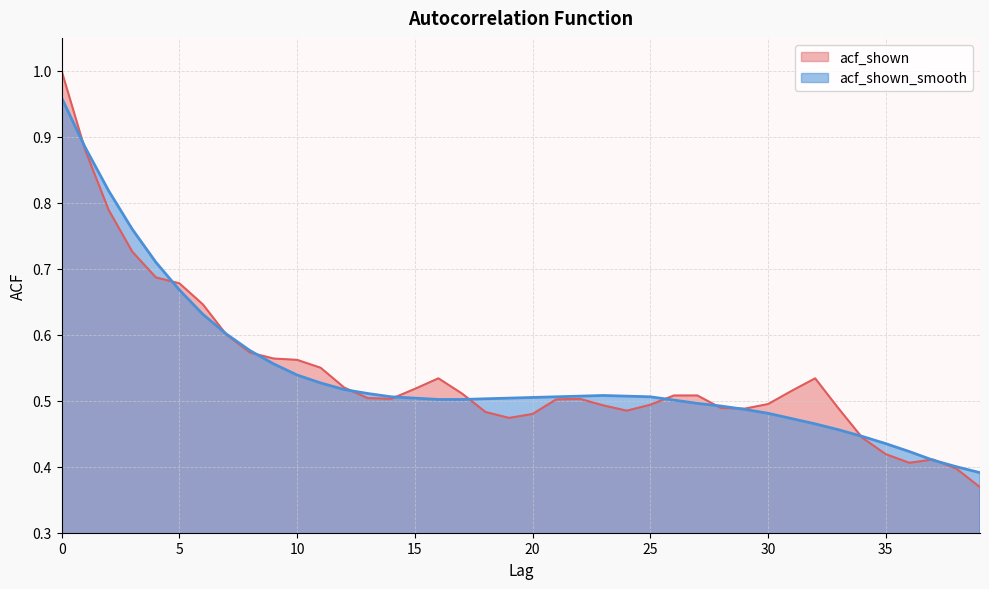

Which has a higher value, 33 or 19?

33